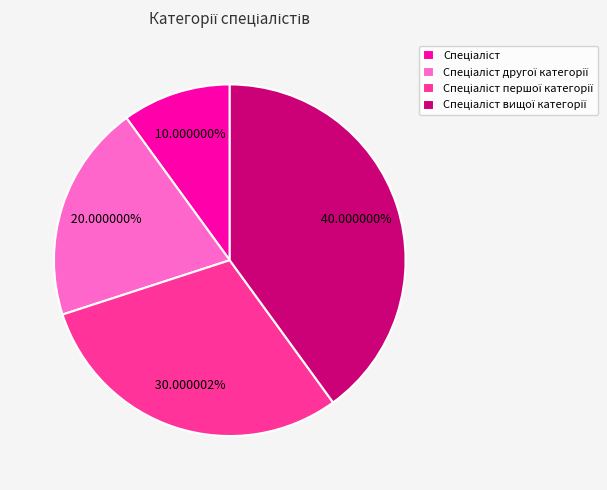

Is there any slice that represents more than half of the pie?

No